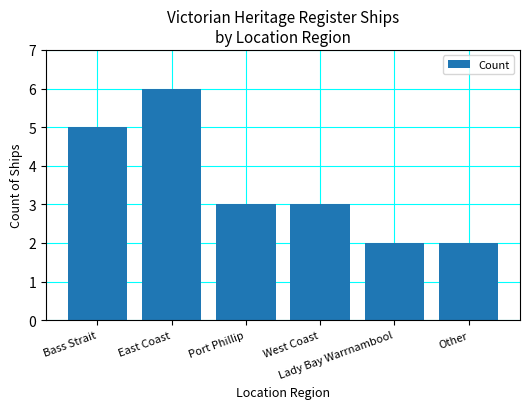

Count the values in the range 2 to 5.

5